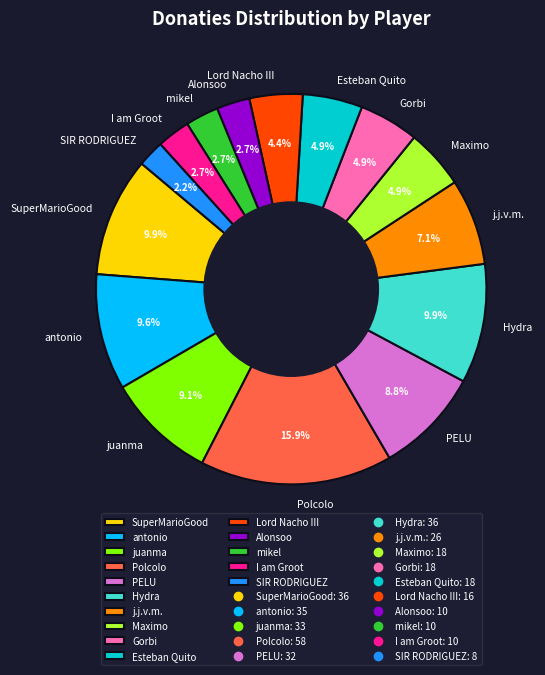

To the nearest percent, what portion does Hydra represent?

10%